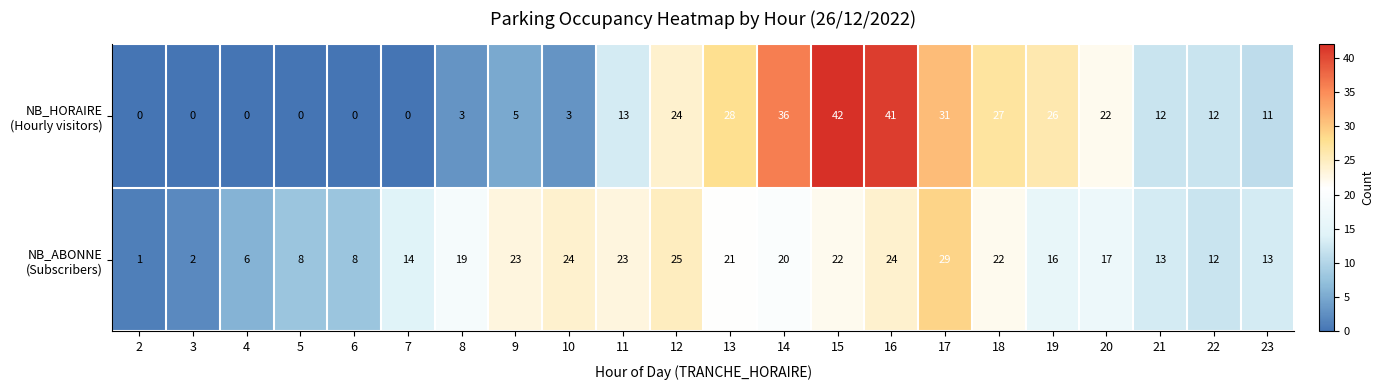

How many data points does each series have?

22